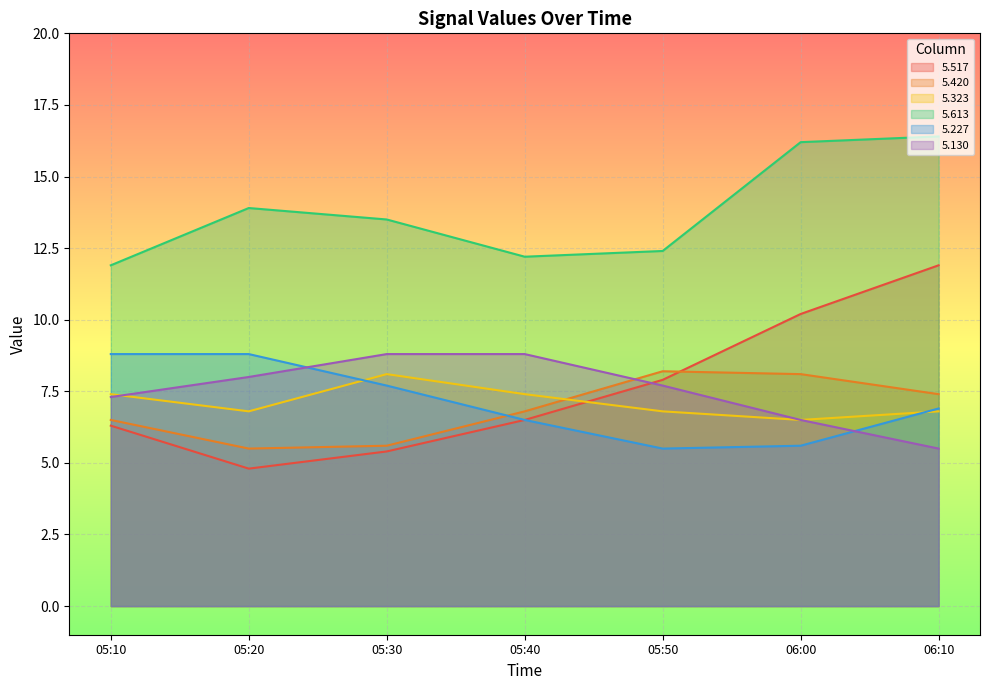

Rank the series by their maximum value, from highest to lowest.

5.613, 5.517, 5.227, 5.130, 5.420, 5.323